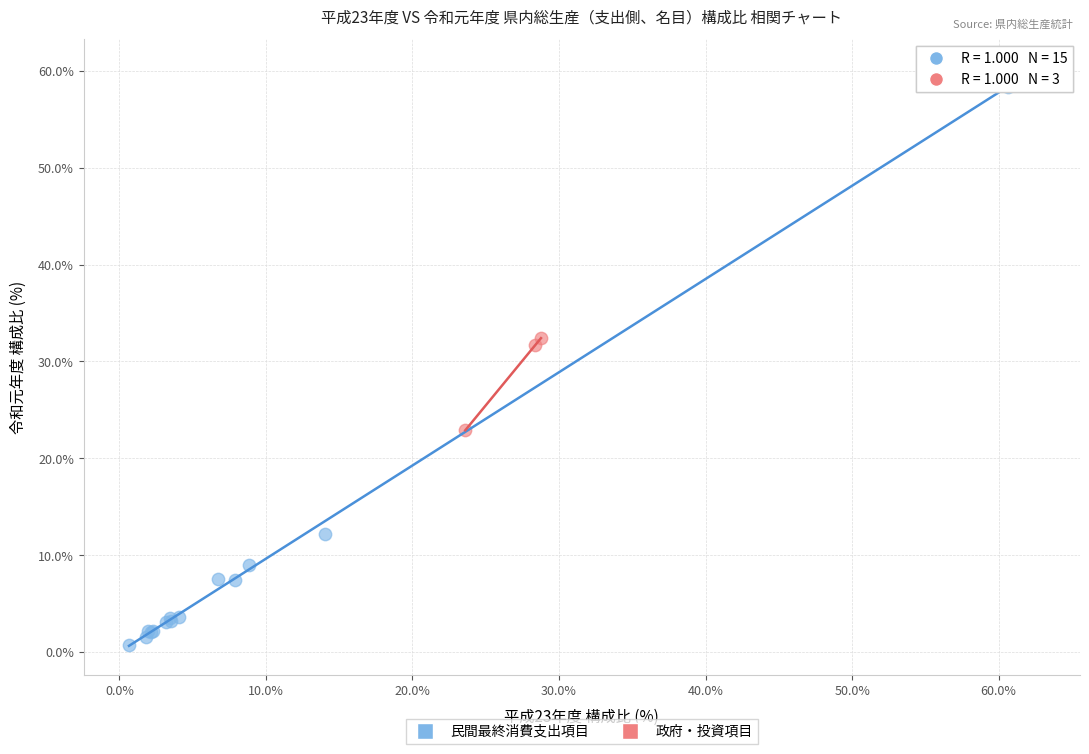

Which series contains the lowest Y value?

民間最終消費支出項目